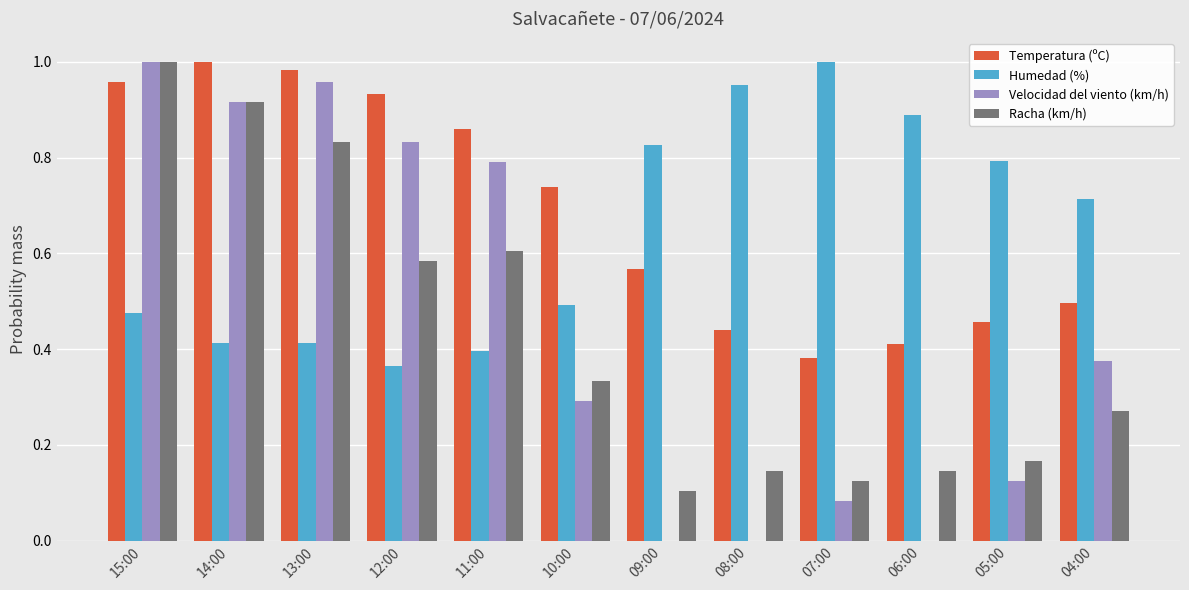

How many groups of bars are there?

12